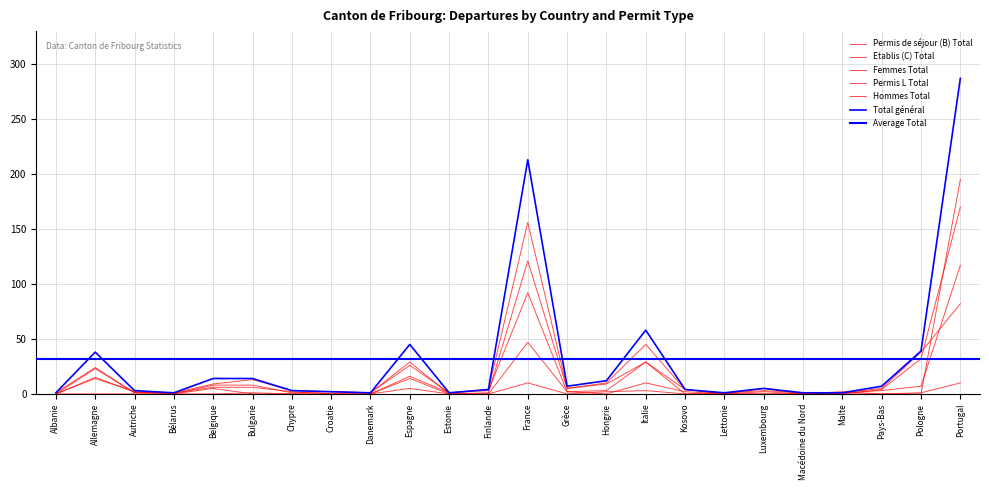

Which series has the largest total across all categories?

Total général